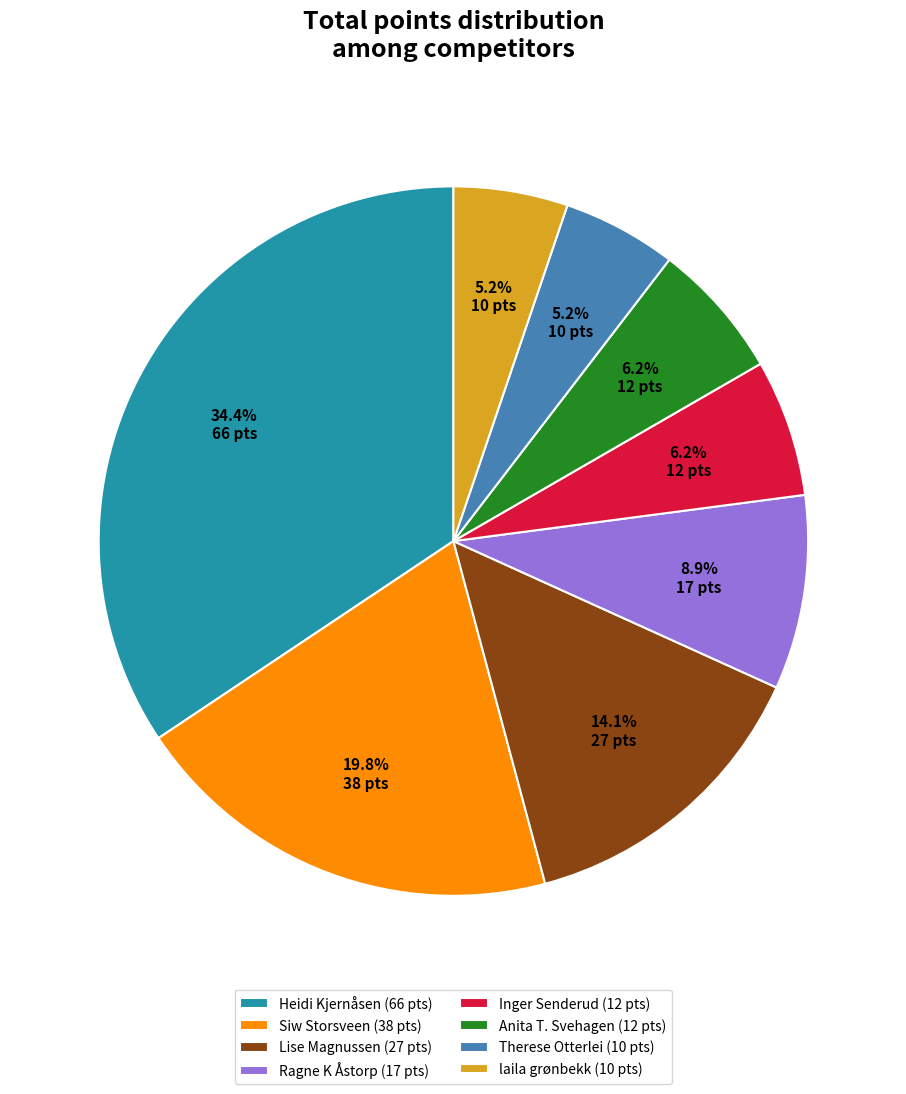

The laila grønbekk slice represents 18% of the pie. True or false?

False